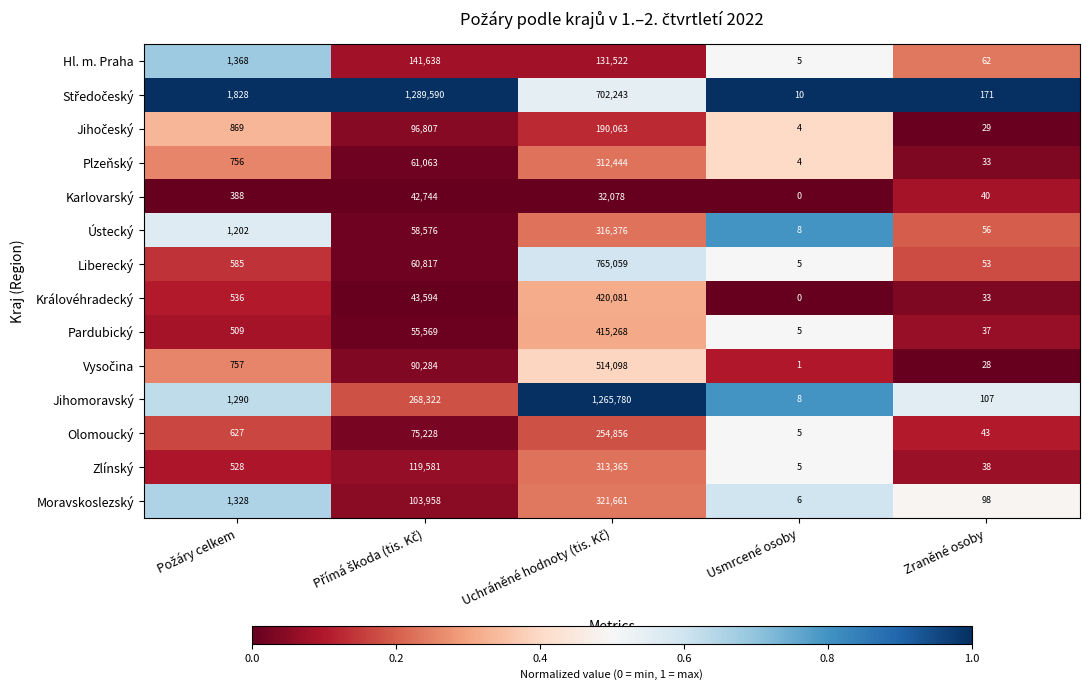

How many data points does each series have?

5